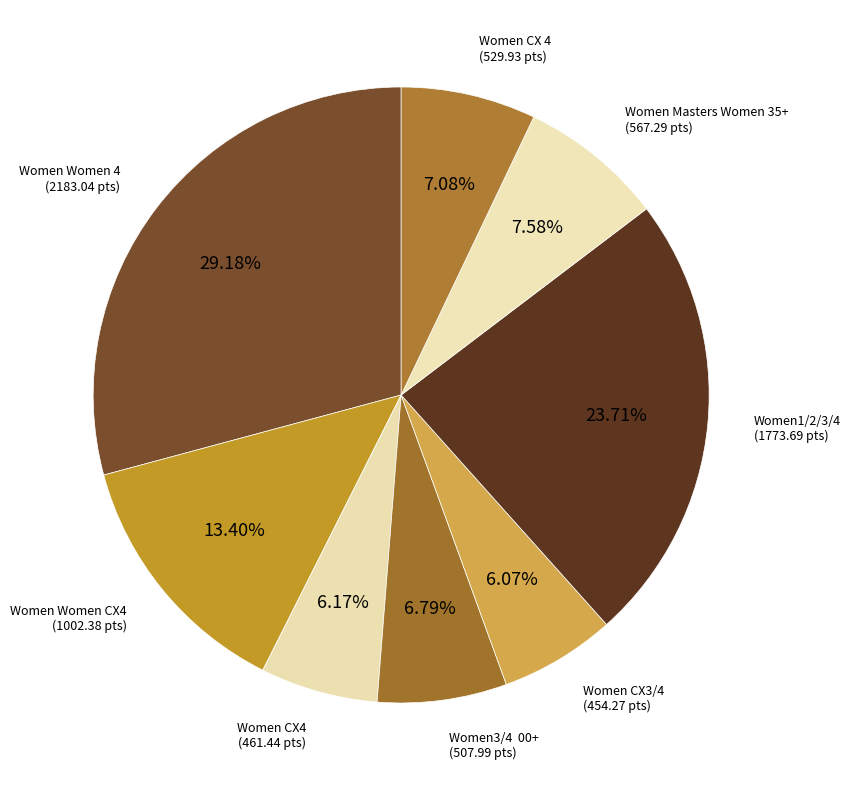

What percentage is the Women CX 4 slice, to the nearest percent?

7%